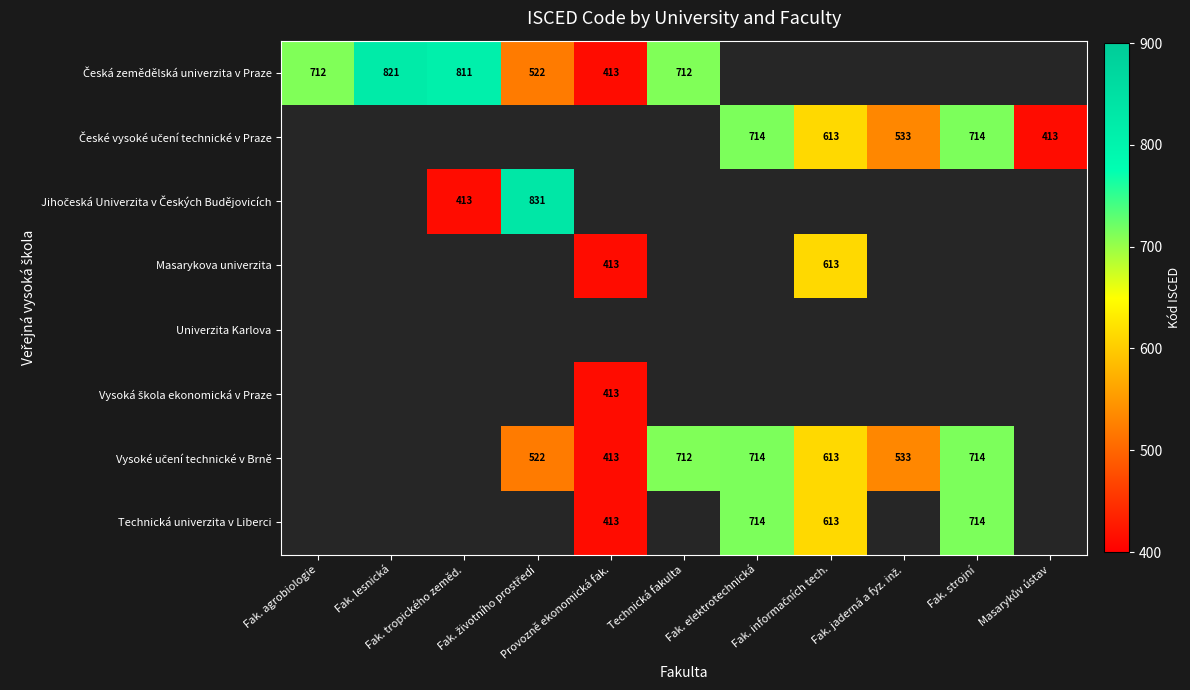

What is the greatest value displayed?

831.0